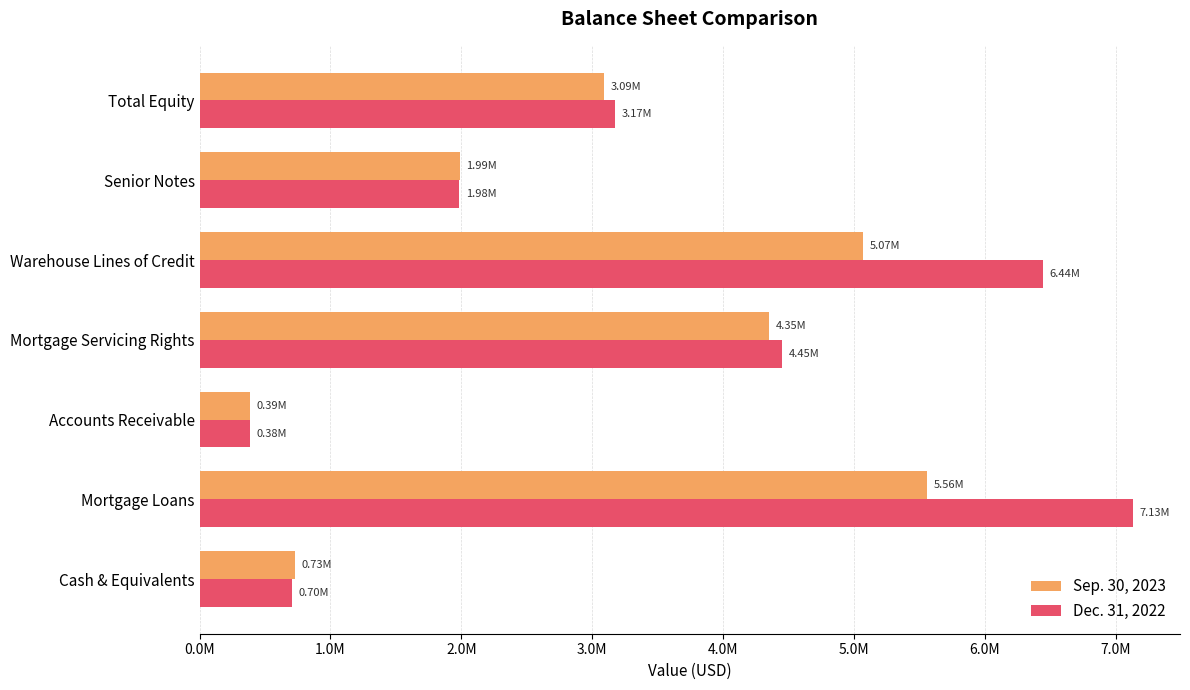

What are all the series names shown in the legend?

Sep. 30, 2023, Dec. 31, 2022